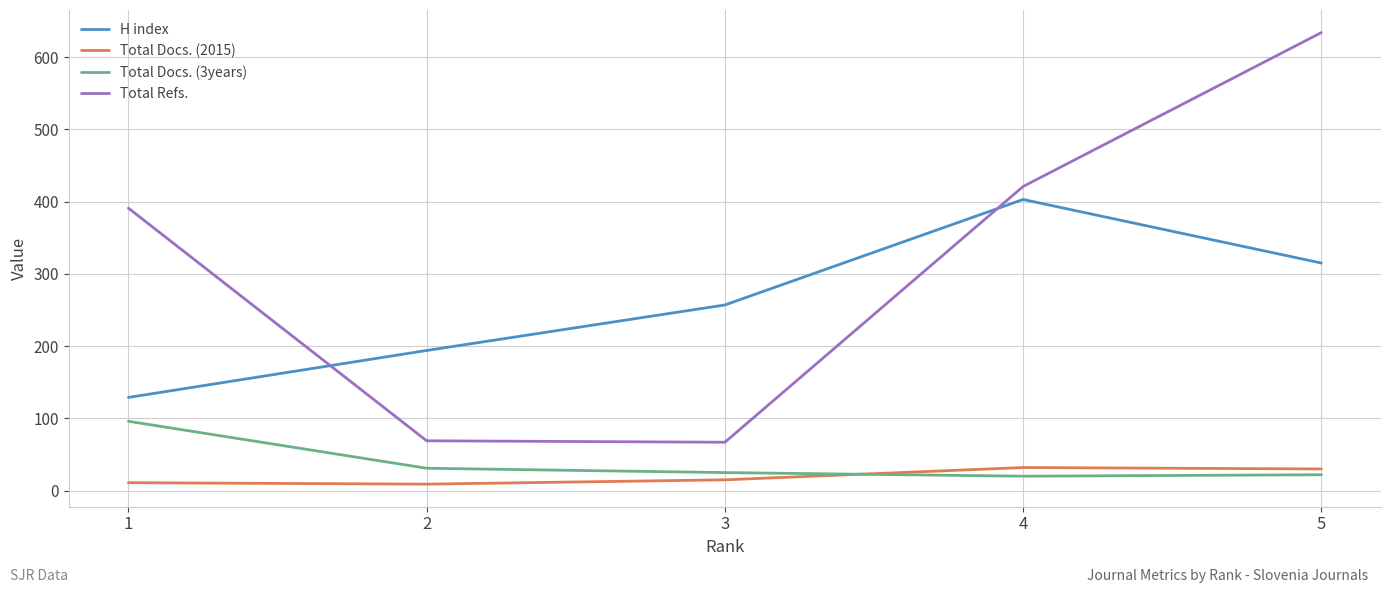

At which label does H index reach its peak?

4